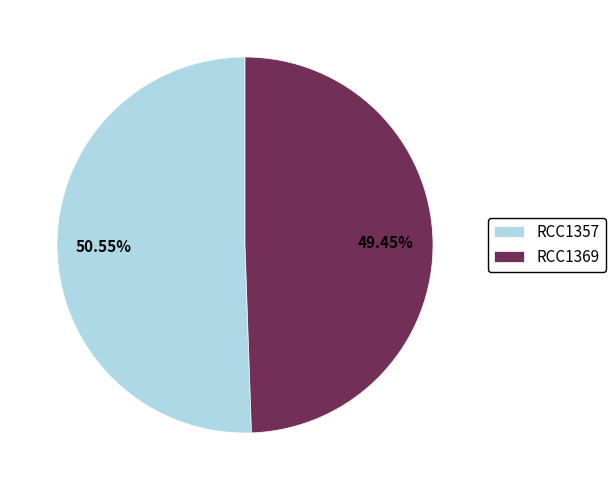

How much of the chart is everything except RCC1369?

50.5%